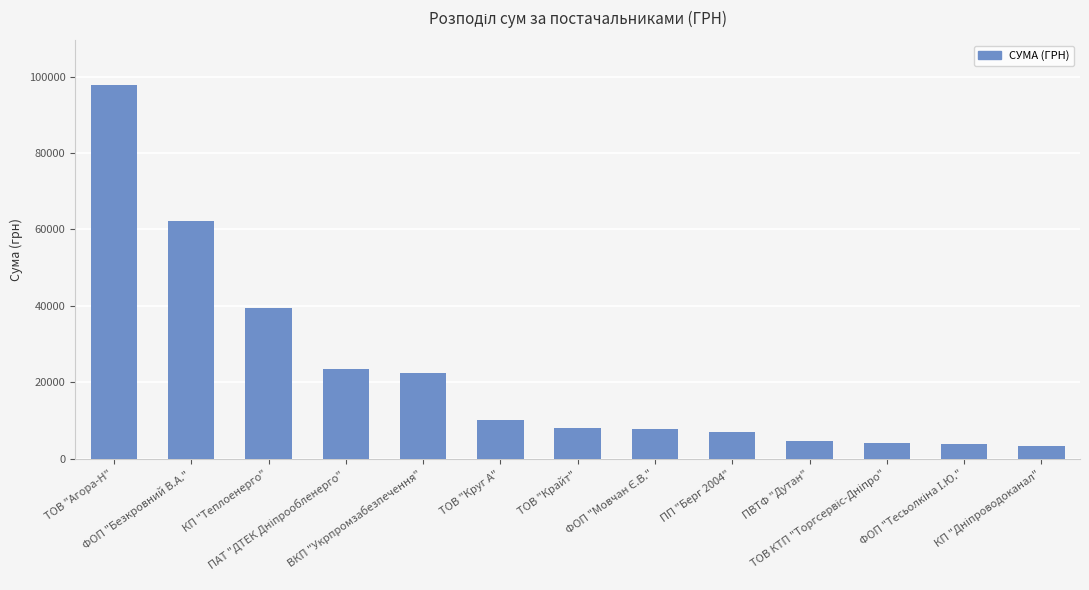

Which category has the highest value across all series?

ТОВ "Агора-Н"